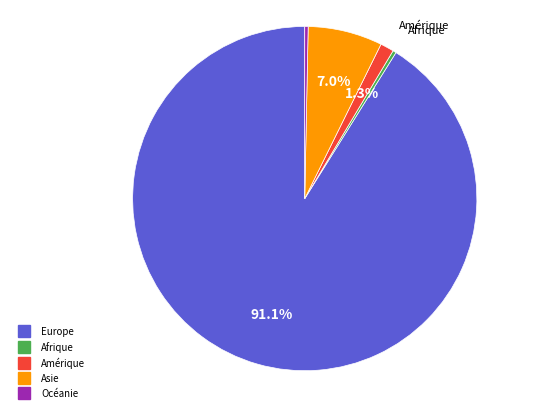

How many segments does this pie chart have?

5